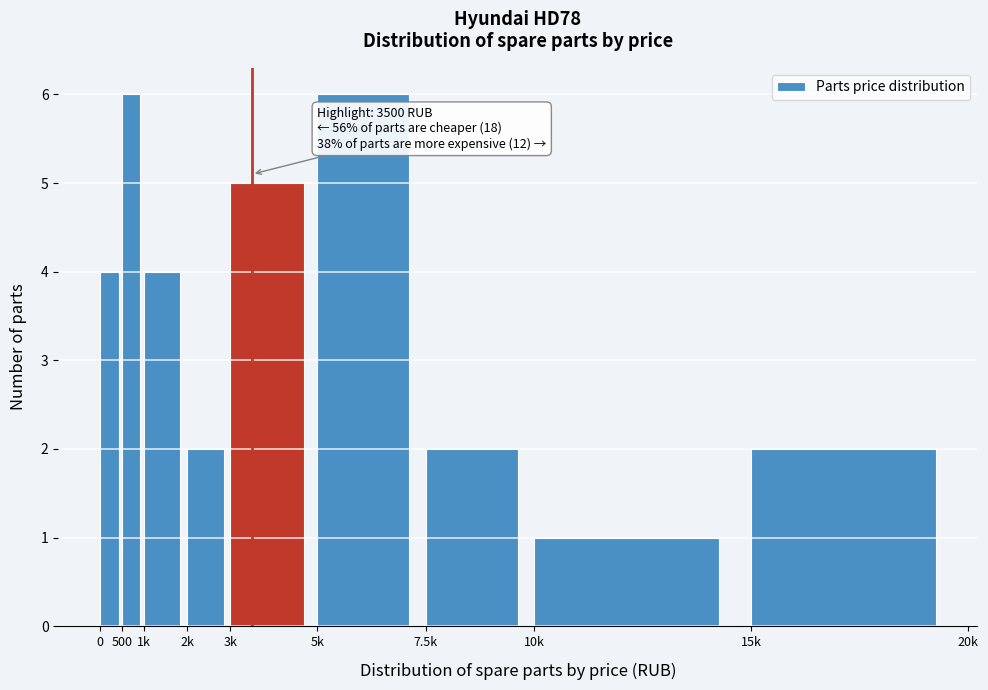

Reading left to right, extract all data points from this chart.

0=4	500=6	1k=4	2k=2	3k=5	5k=6	7.5k=2	10k=1	15k=2